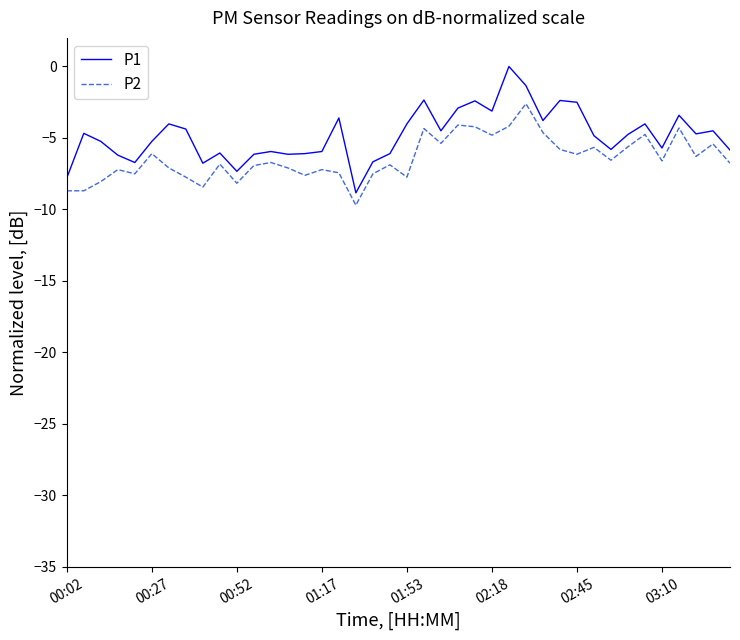

Which series has the largest total across all categories?

P1